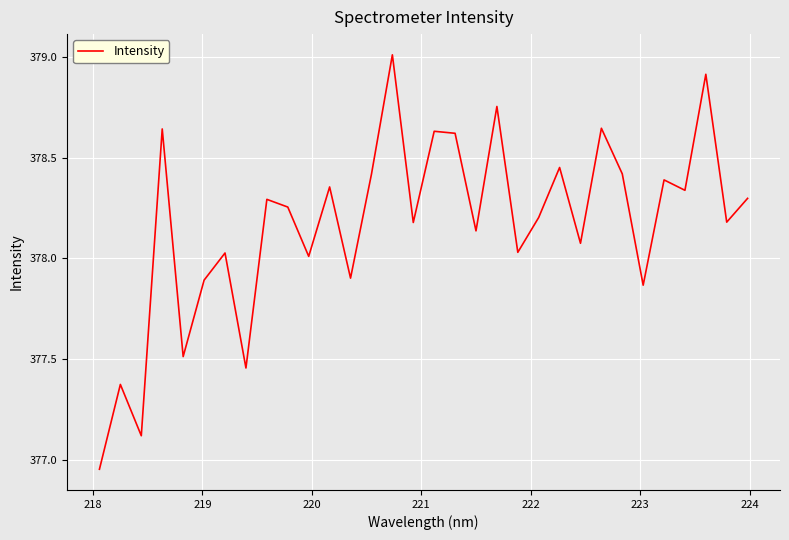

What is the difference between the maximum and minimum values?

2.1